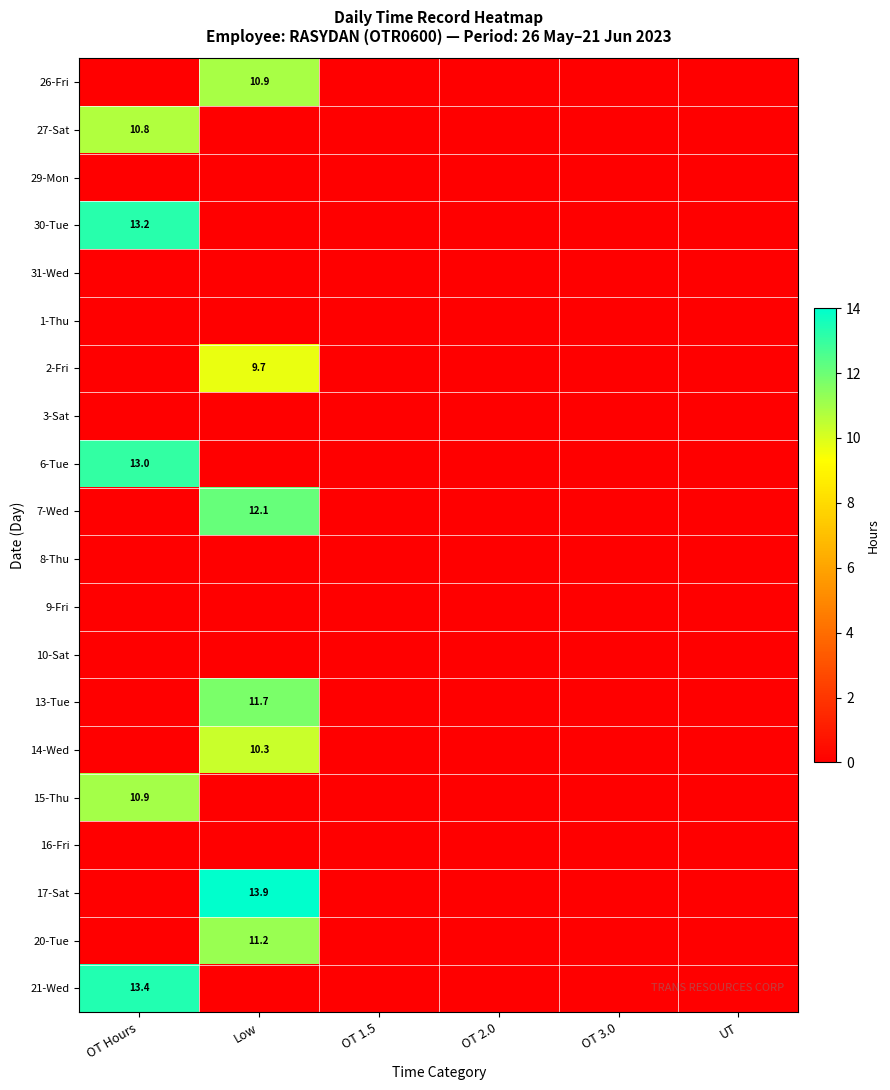

Between UT and Low, which is larger?

Low